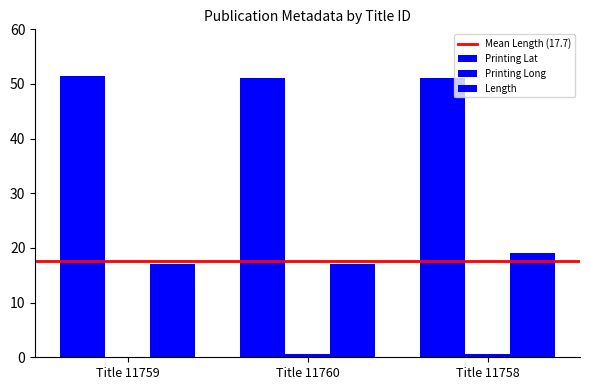

Which series has the largest range (max minus min)?

Length